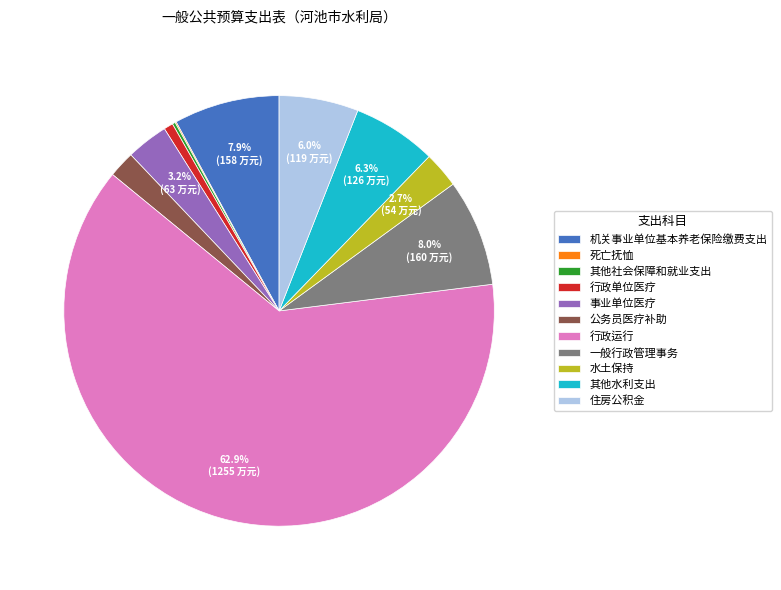

To the nearest percent, what is the difference between the 行政运行 and 事业单位医疗 slice percentages?

60%